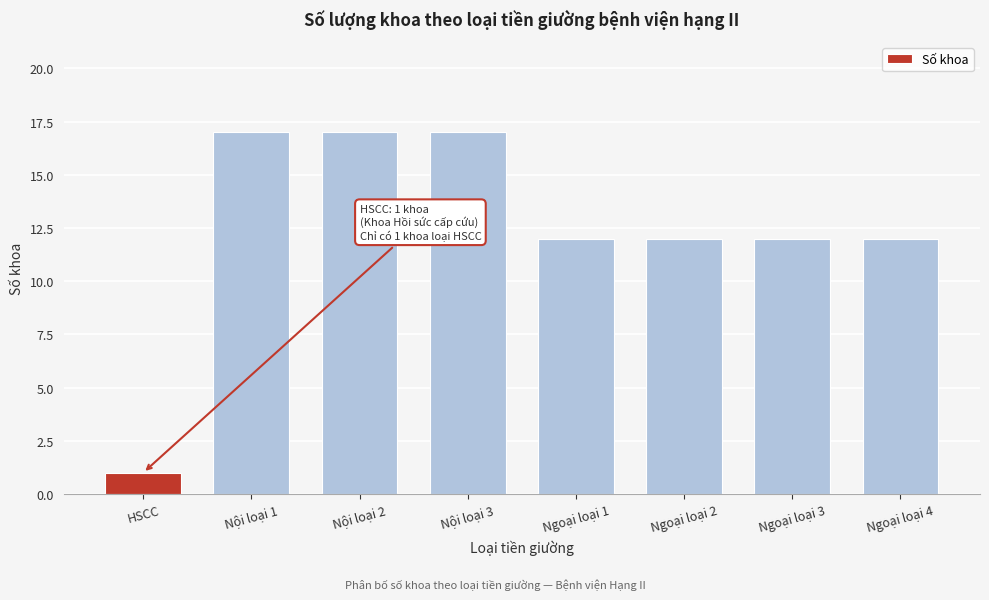

Reading right to left, list all the values displayed in this chart.

12	12	12	12	17	17	17	1